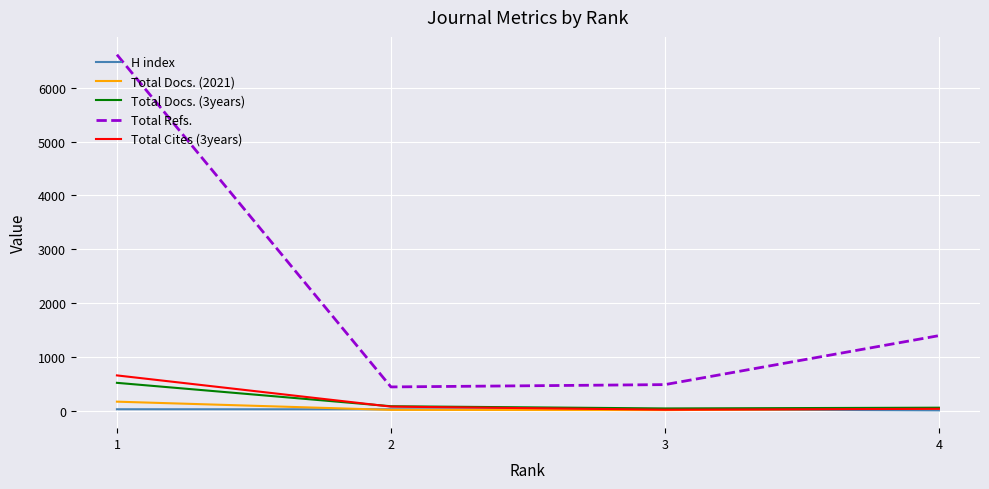

Does the chart have visible grid lines?

Yes